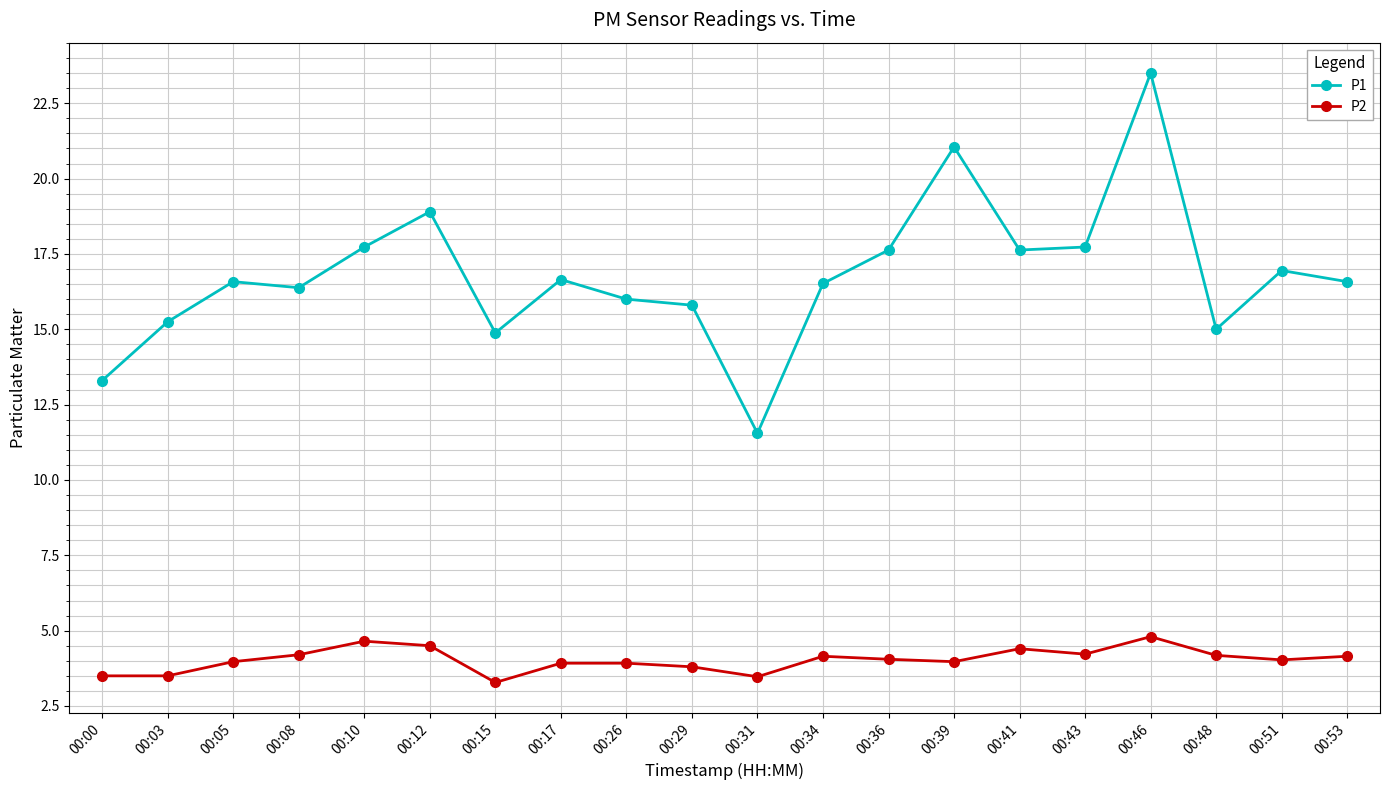

At which category is the sum across all series the highest?

00:46